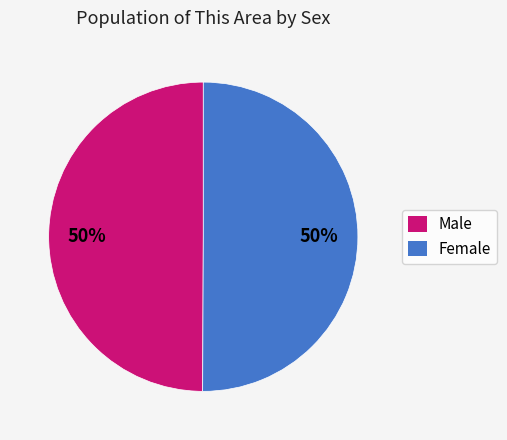

What is the ratio of the value at Female to the value at Male?

1.0